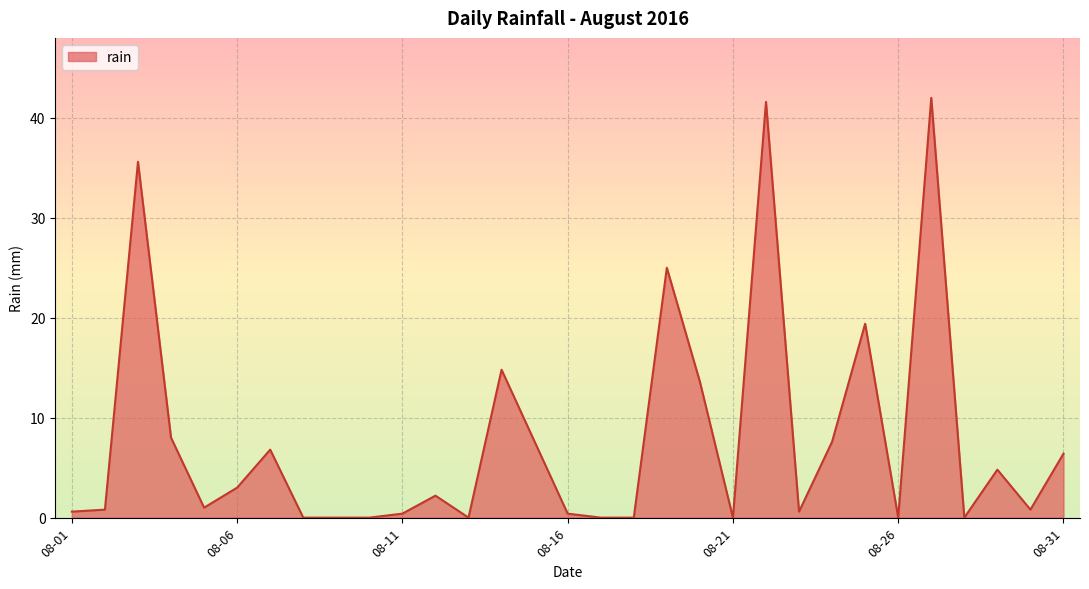

What is the average value?

7.8